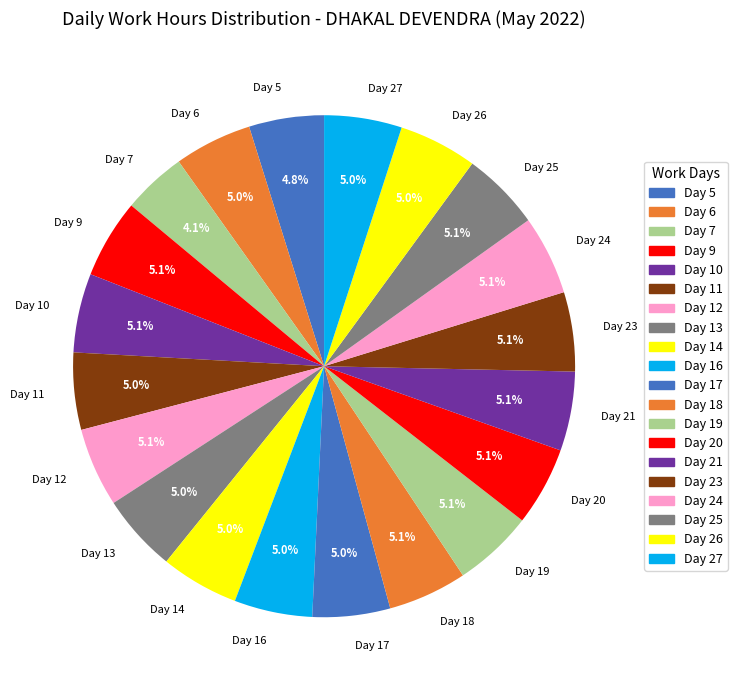

To the nearest percent, what is the combined percentage of Day 10 and Day 11?

10%